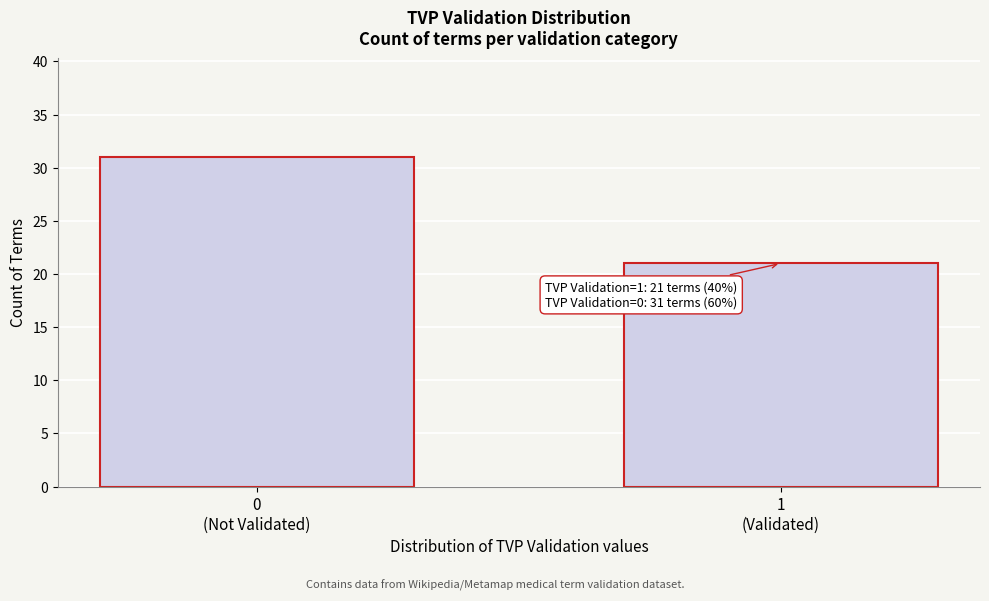

Reading left to right, what are all the values shown in this chart?

31	21